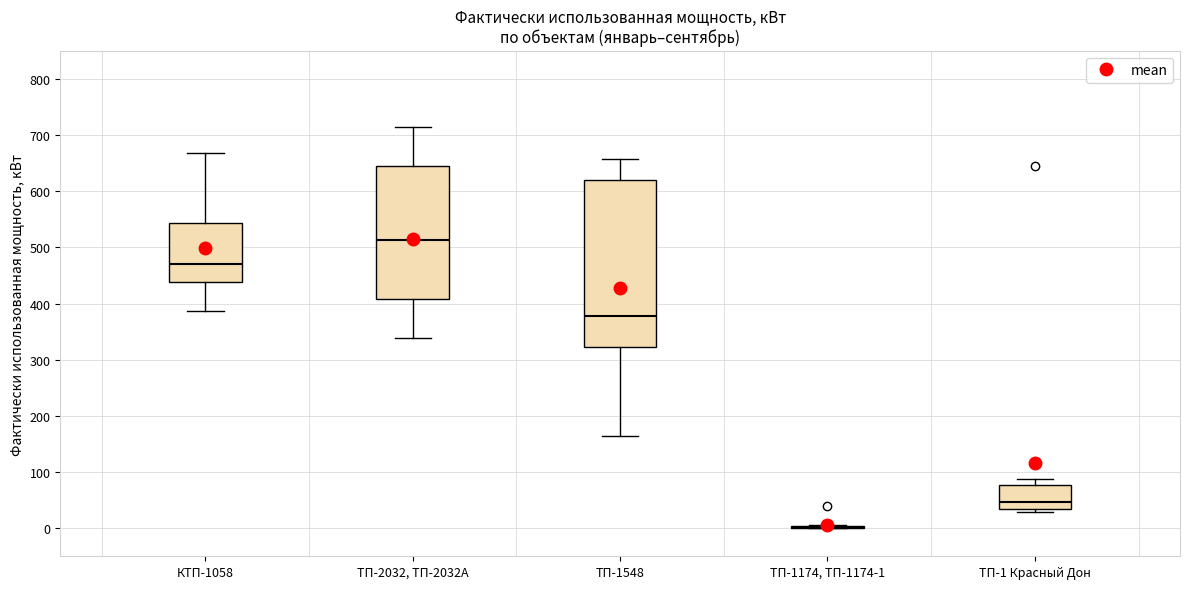

Where is the upper edge of the box for ТП-1548 on the y-axis? The values are not printed on the chart, so give them approximately, as read against the axis.

620